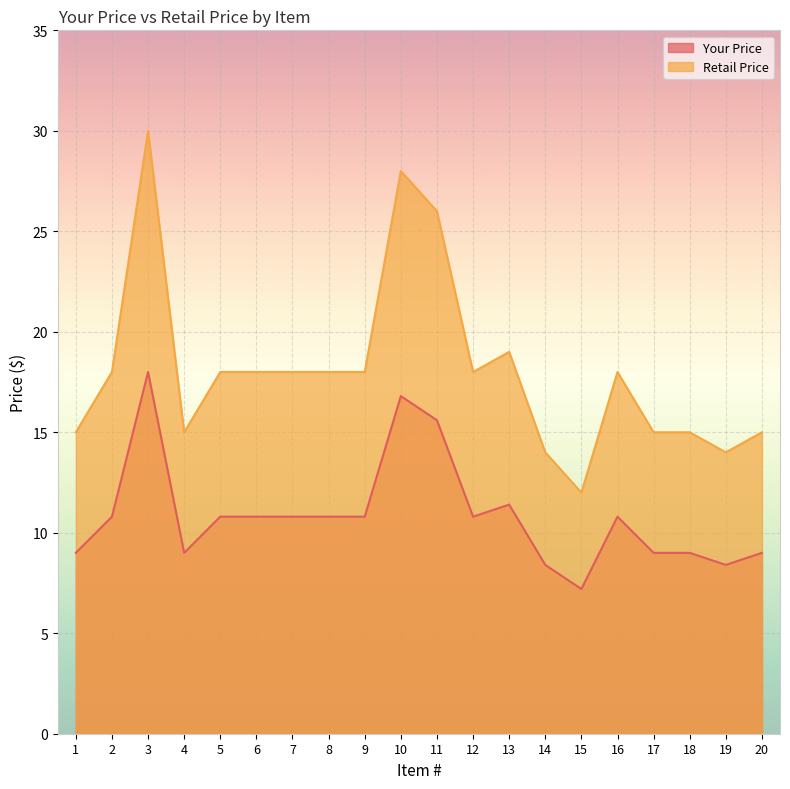

Where is the first local maximum for Retail Price?

3